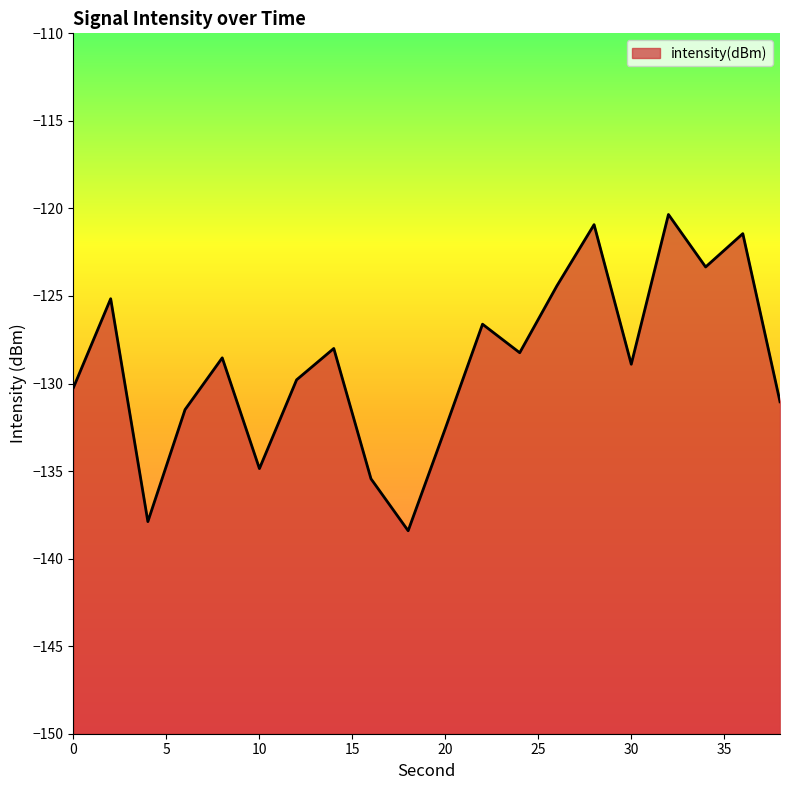

What is the value of the 6th point from the left?

-134.9